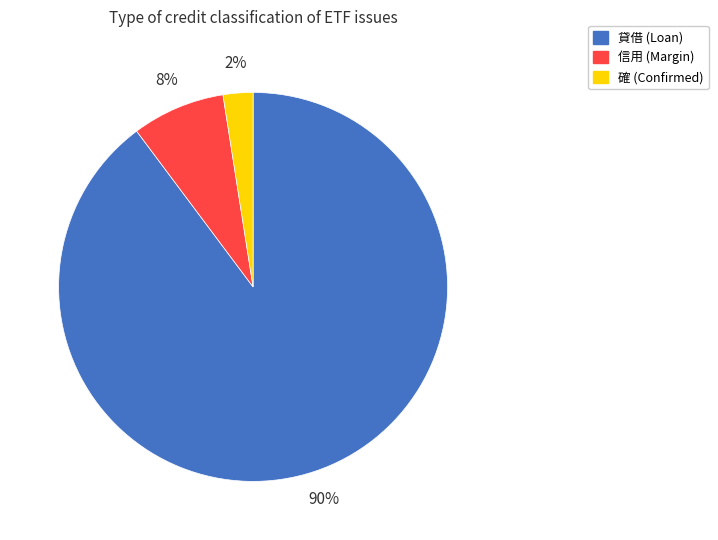

Is there a majority slice in this chart?

Yes